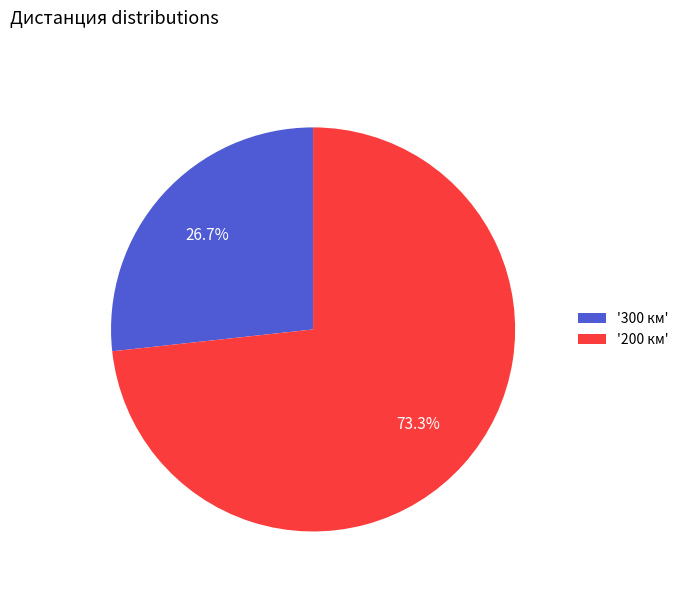

What percentage do '200 км' and '300 км' together represent?

100.0%